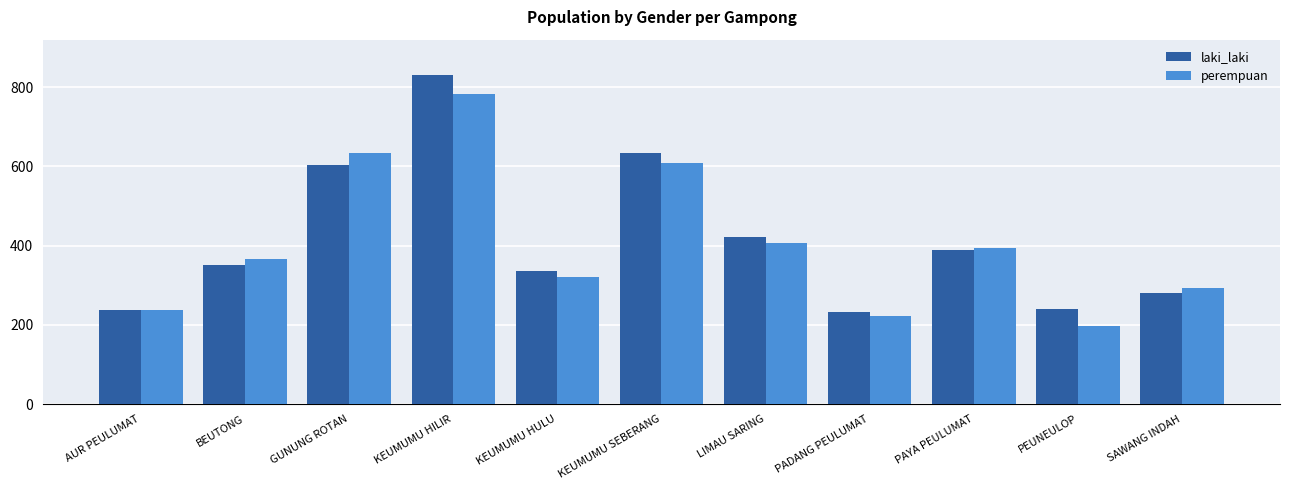

What is the total value across all series at BEUTONG?

717